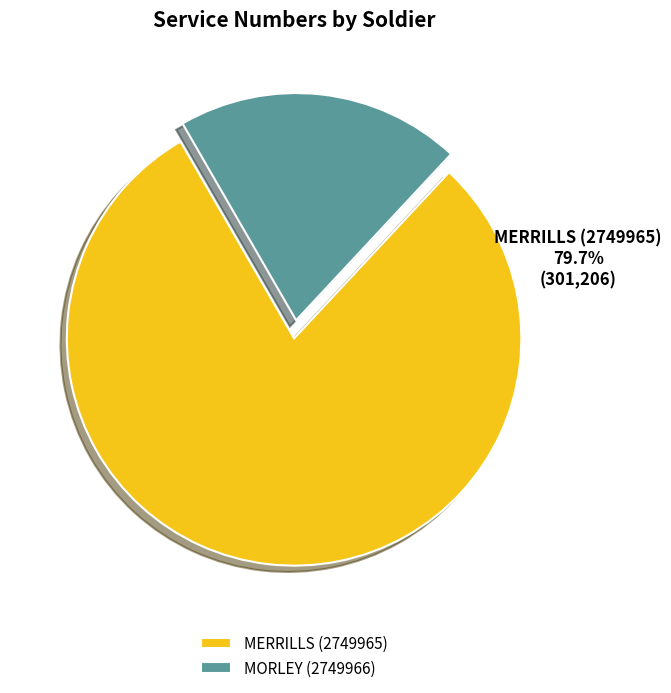

Is MORLEY (2749966) the majority of the pie?

No